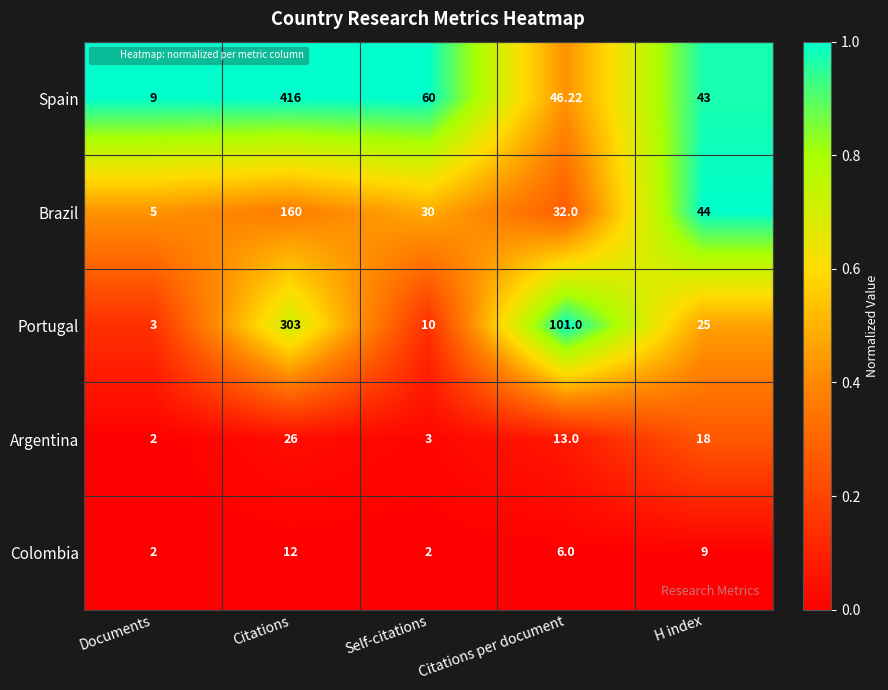

At Citations per document, list the series in order from largest to smallest.

Portugal, Spain, Brazil, Argentina, Colombia